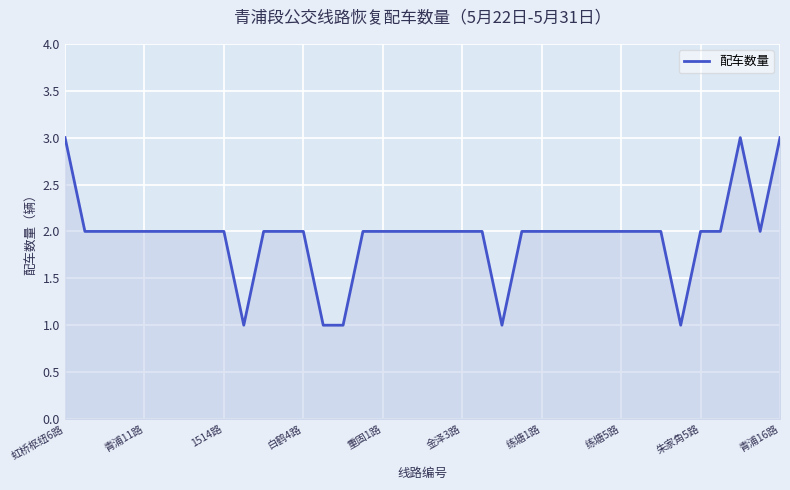

What is the greatest value displayed?

3